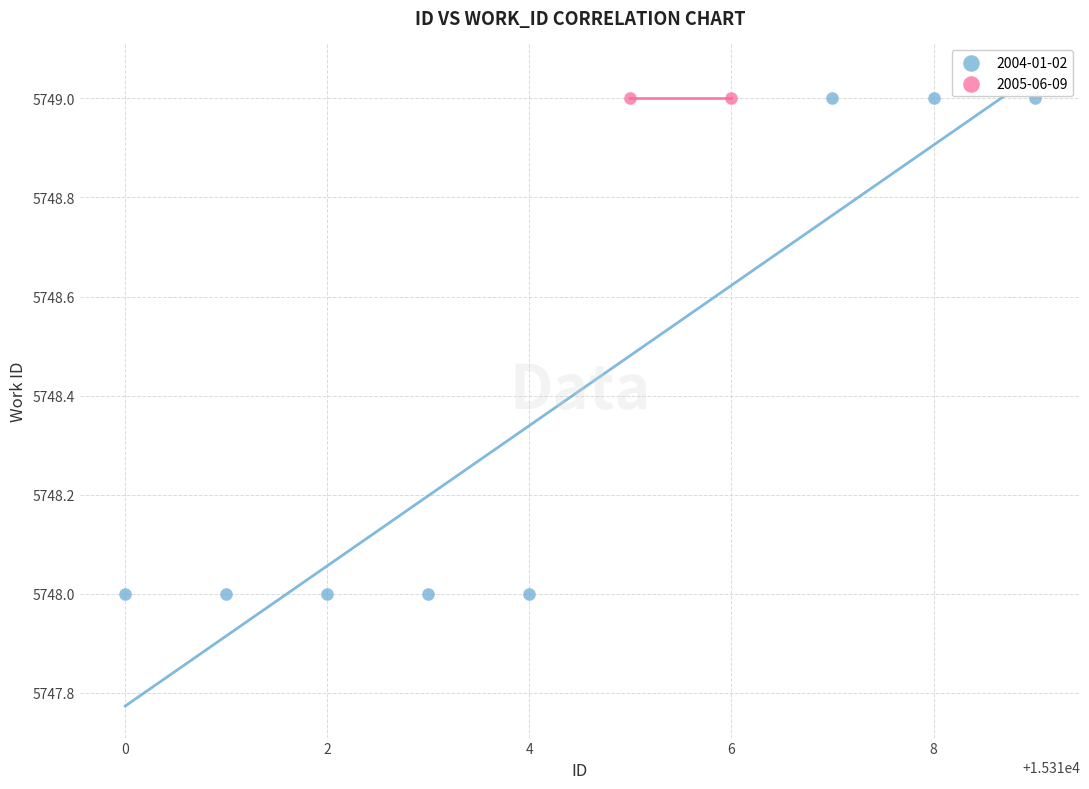

What are all the series names shown in the legend?

2004-01-02, 2005-06-09